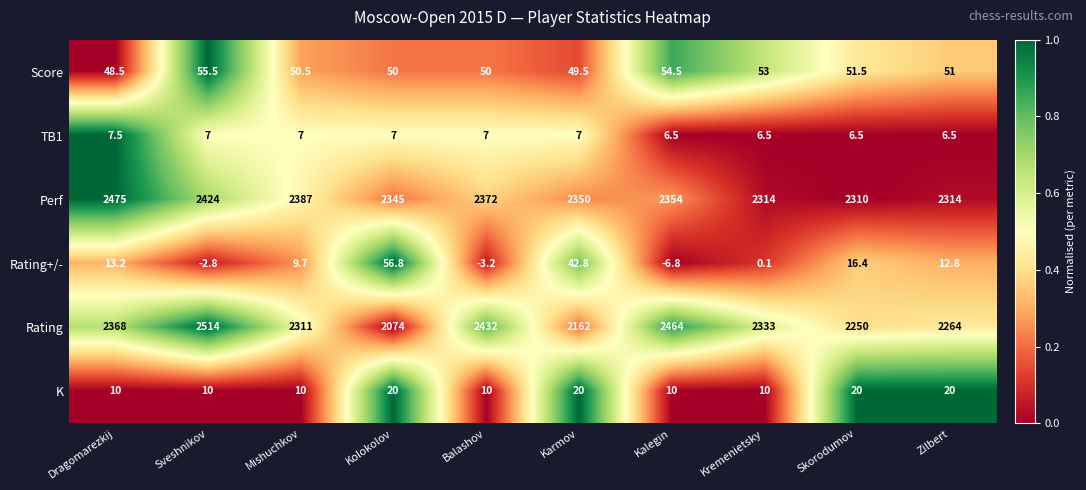

How many distinct data groups are displayed?

6